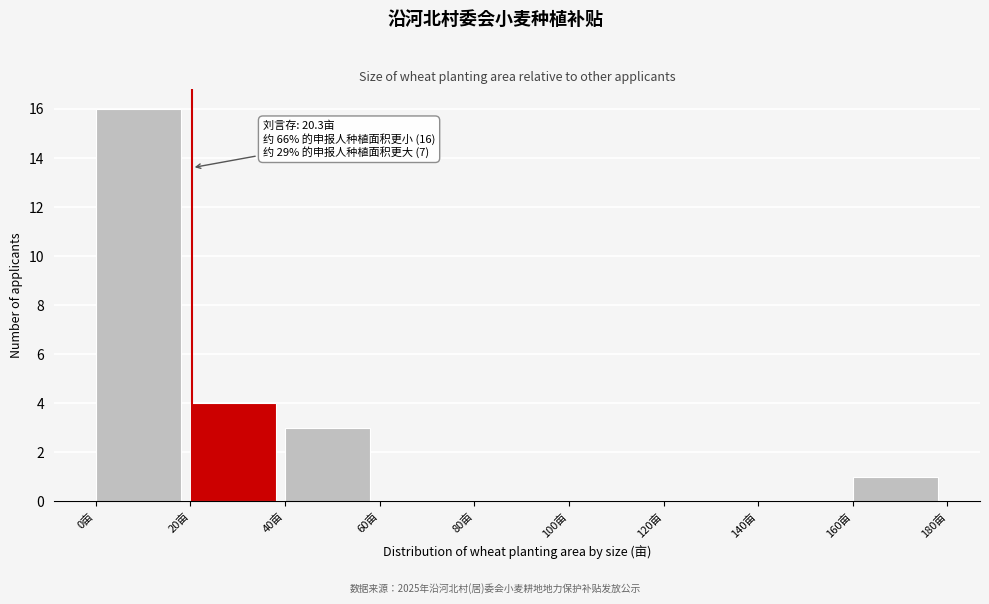

Over which range of the x-axis is the bar tallest?

0 to 20